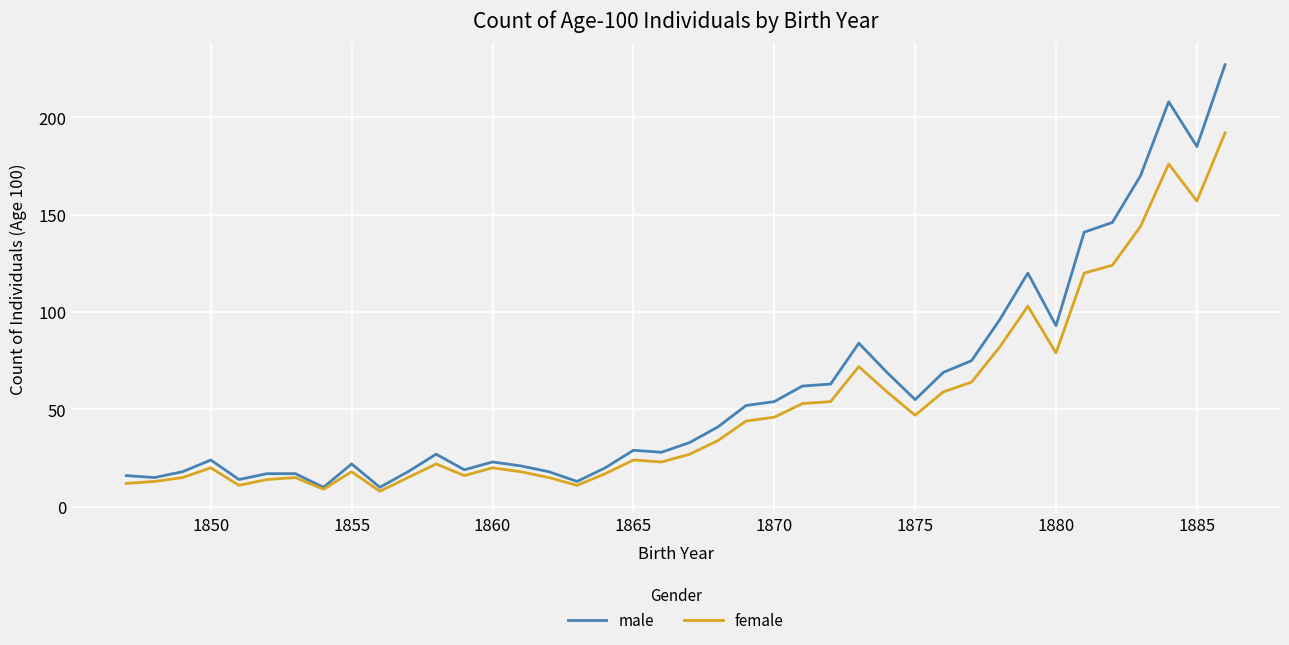

Which series has the widest spread of values?

male